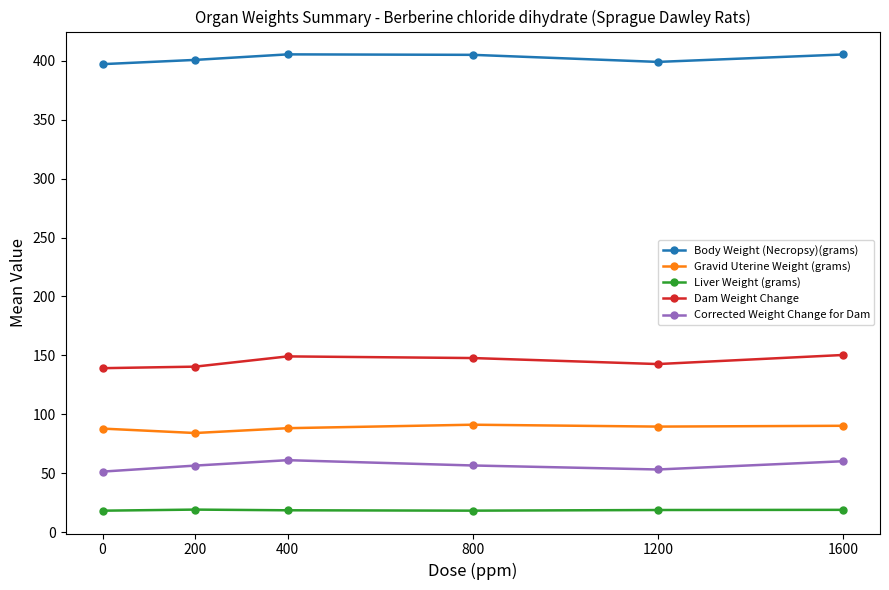

Rank the series at 1200 from lowest to highest value.

Liver Weight (grams), Corrected Weight Change for Dam, Gravid Uterine Weight (grams), Dam Weight Change, Body Weight (Necropsy)(grams)